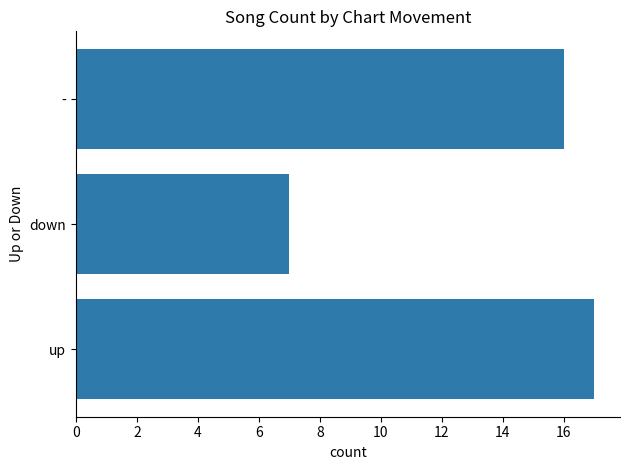

Is it true that the value at - is 16?

True